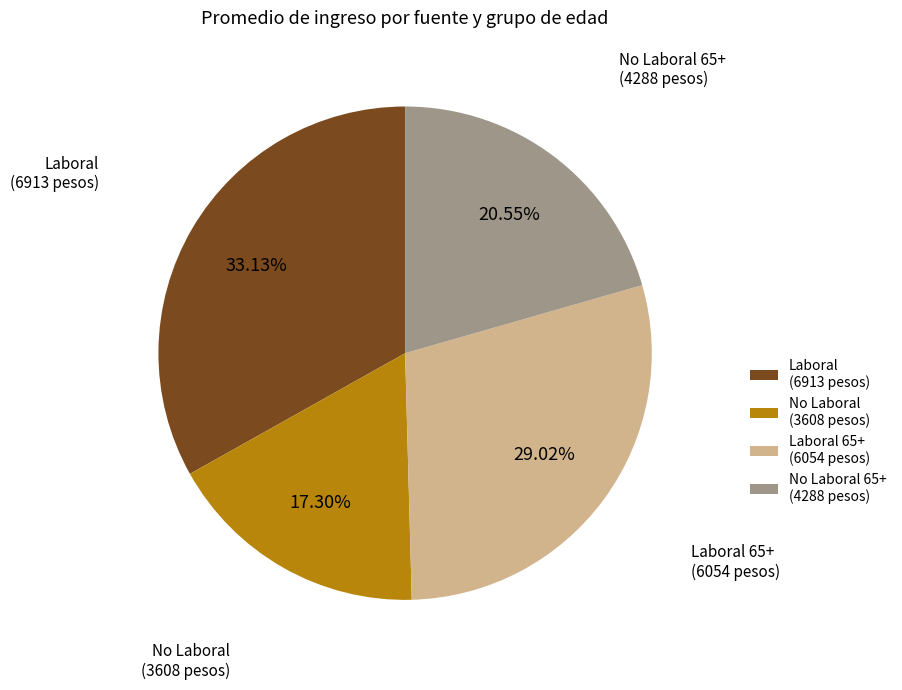

Is the sum of No Laboral 65+ (4288 pesos) and No Laboral (3608 pesos) greater than half?

No